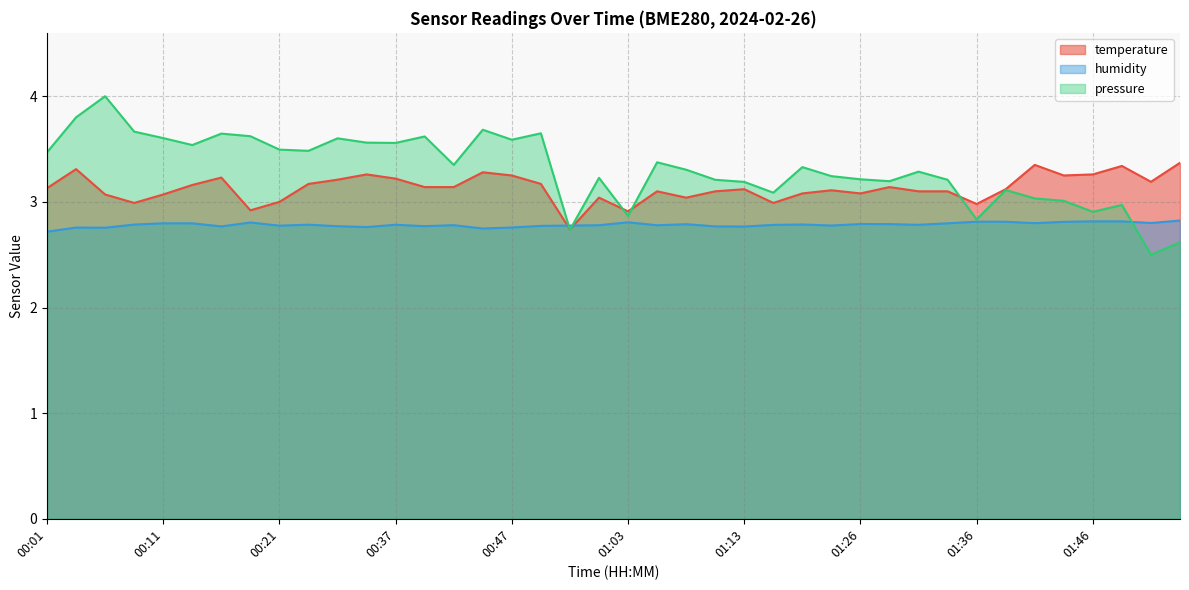

What are all the series names shown in the legend?

temperature, humidity, pressure